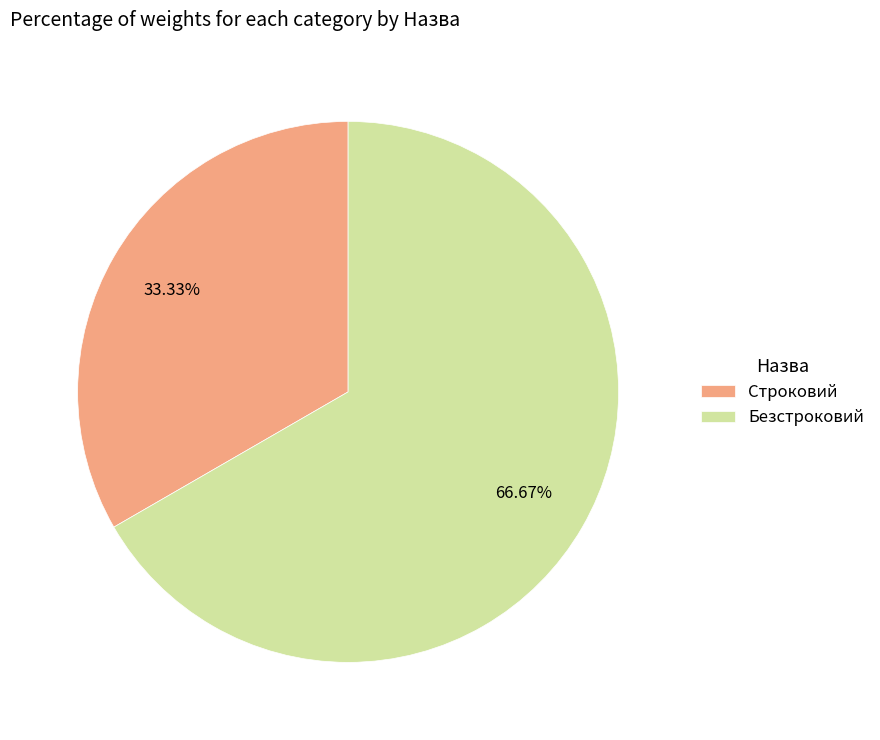

To the nearest percent, what is the combined percentage of Безстроковий and Строковий?

100%